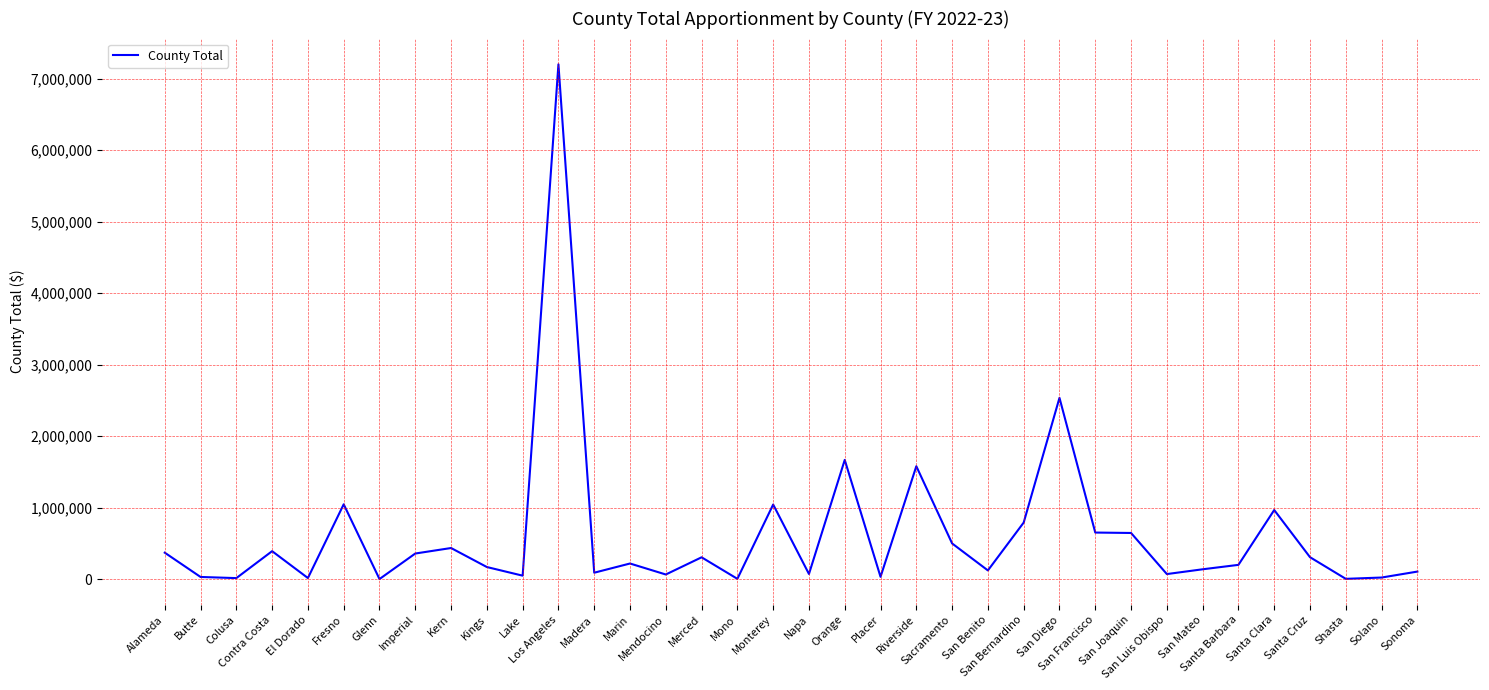

What is the difference between the second highest and minimum values?

2535326